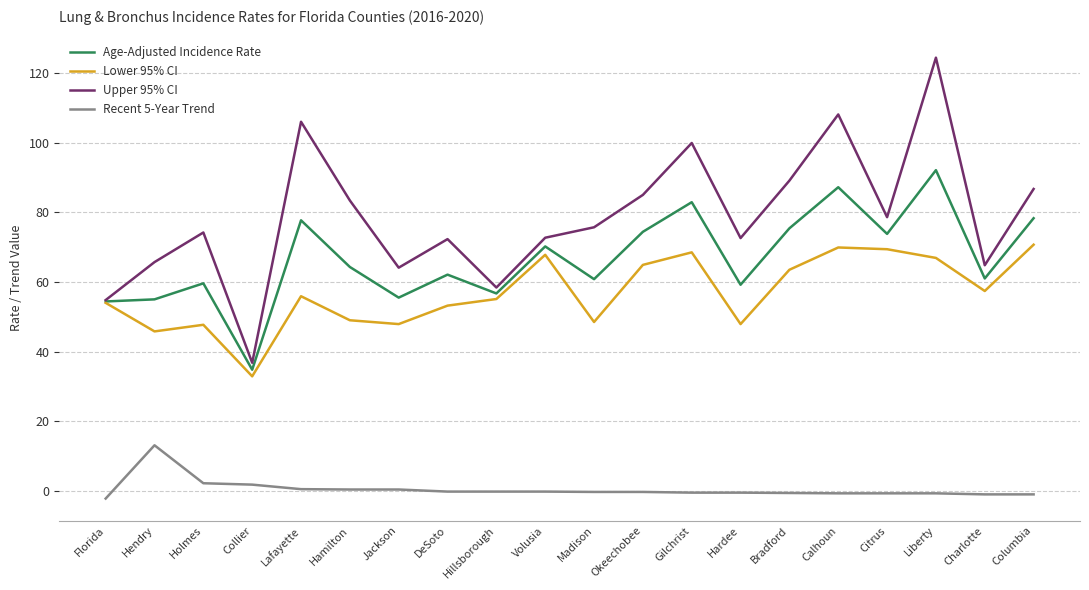

The Lower 95% CI series shows 49.0 at Hamilton. True or false?

True